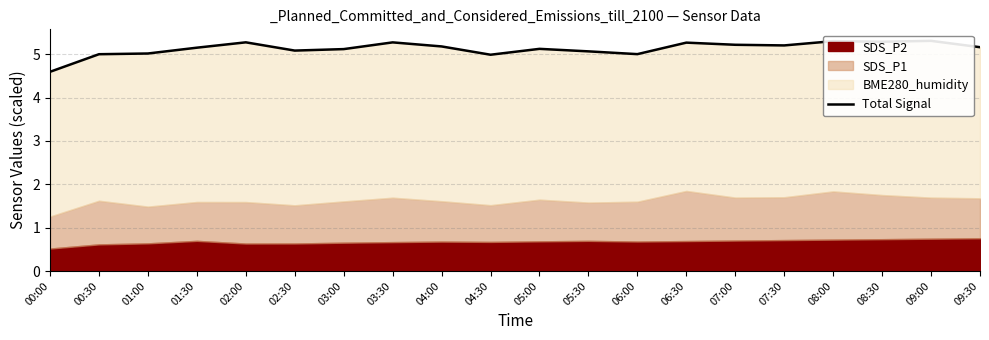

True or false: the data shows 7.6 at 06:00.

False